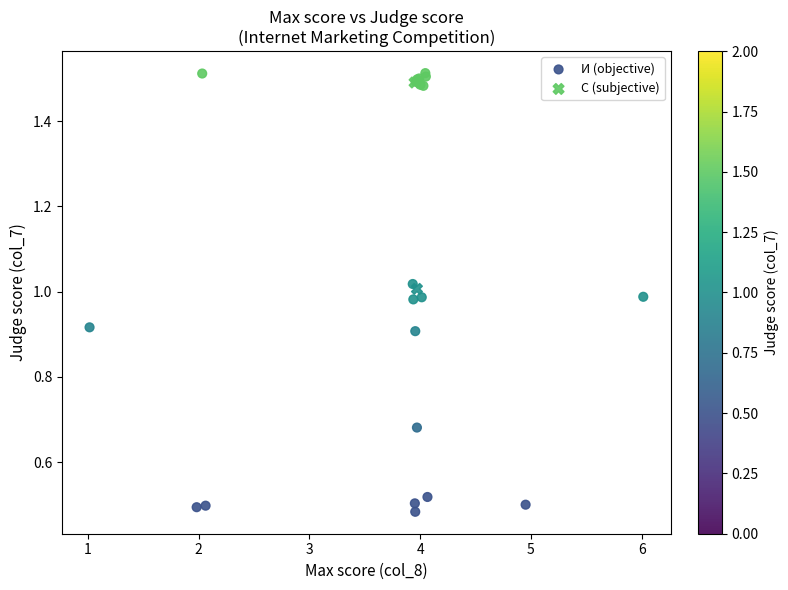

Which series reaches the maximum Y coordinate?

И (objective)